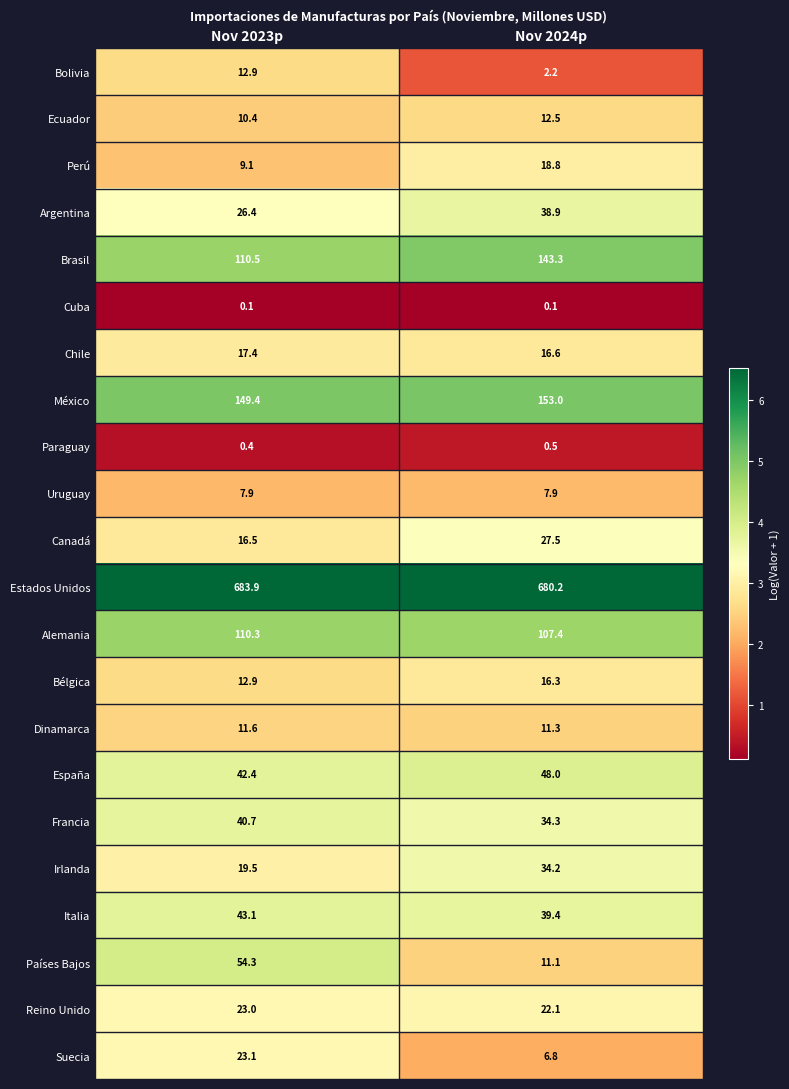

Which series has the widest spread of values?

Países Bajos